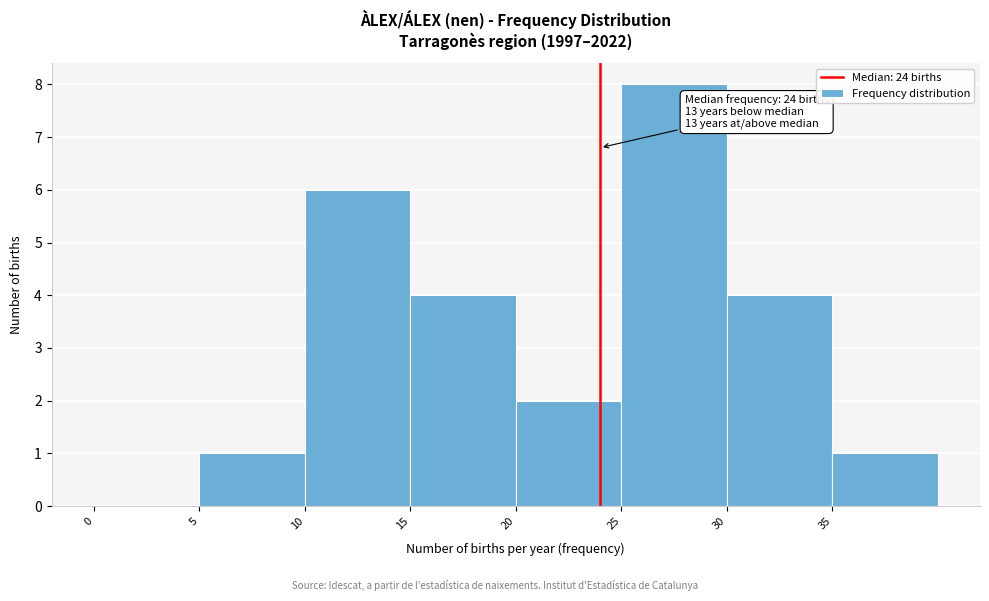

Over which range of the x-axis is the bar tallest?

25 to 30